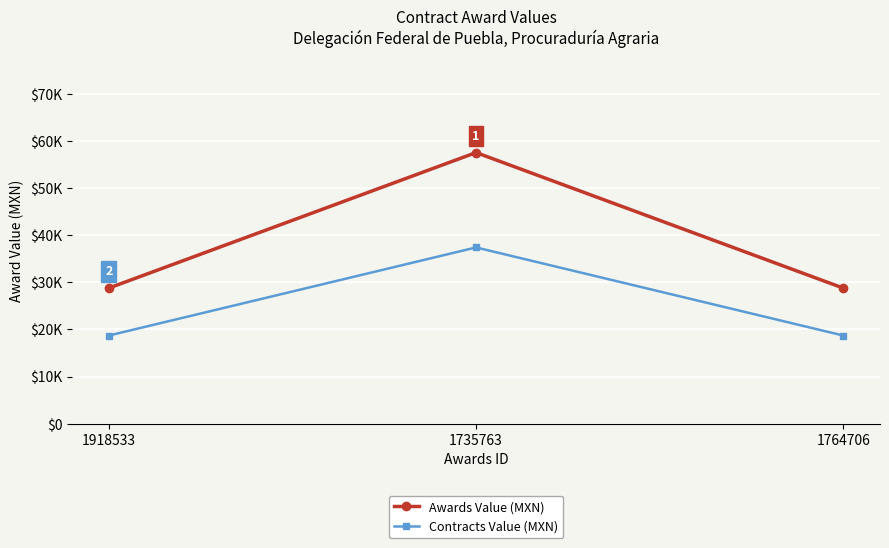

Rank the series by their maximum value, from highest to lowest.

Awards Value (MXN), Contracts Value (MXN)